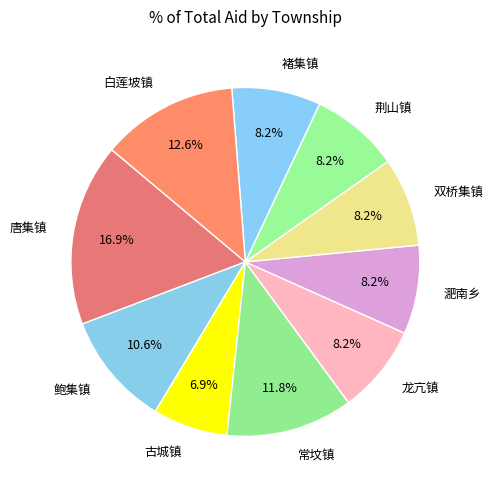

To the nearest percent, what percentage of the pie is 常坟镇?

12%